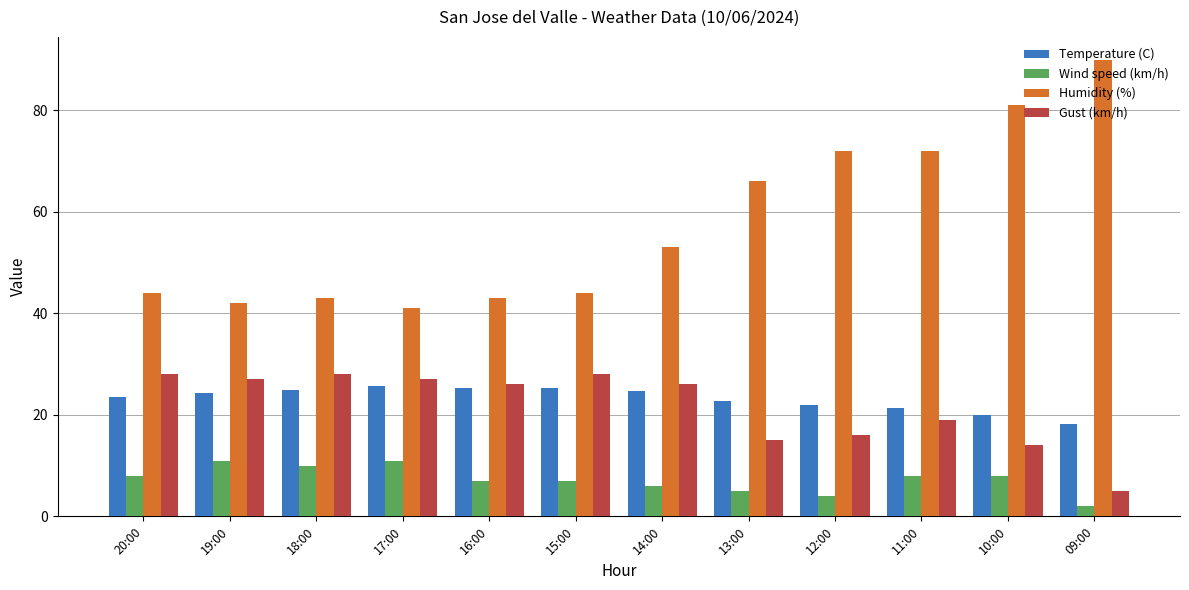

How many series are shown in this chart?

4